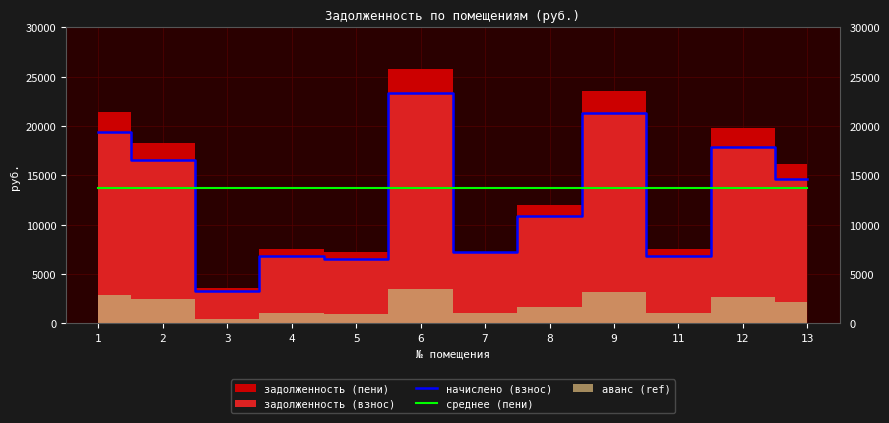

What is the minimum value for среднее (пени)?

13739.5